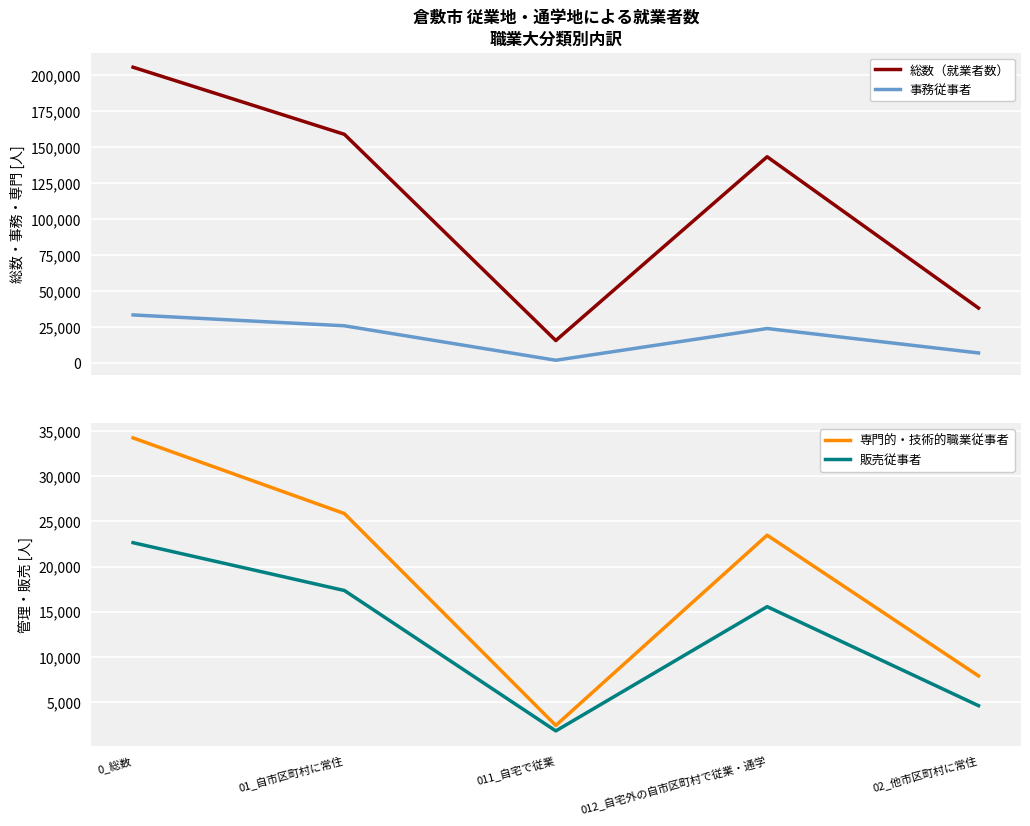

What is the difference between the 販売従事者 values at 01_自市区町村に常住 and 0_総数?

5300